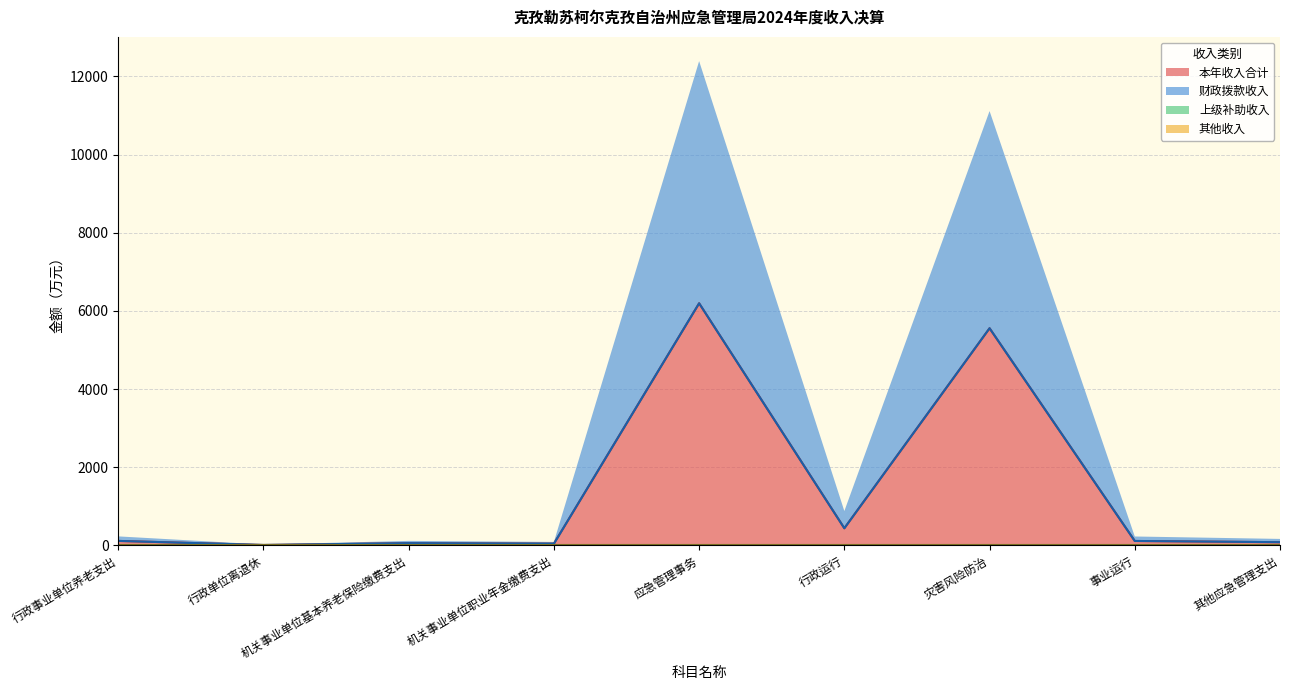

What position from the right is 机关事业单位基本养老保险缴费支出?

7